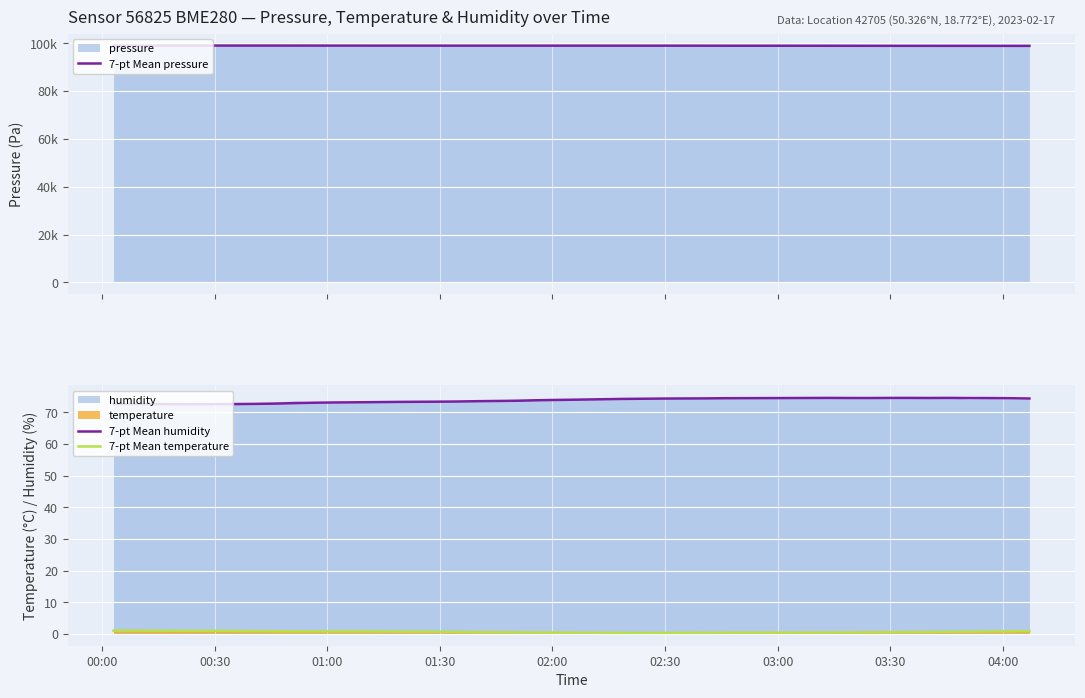

What is the difference between the second highest and second lowest values in the 7-pt Mean pressure series?

124.3